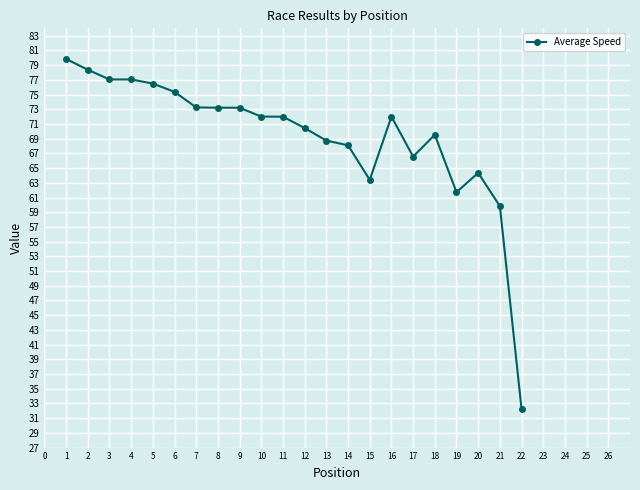

Does the chart display data point markers on the line(s)?

Yes